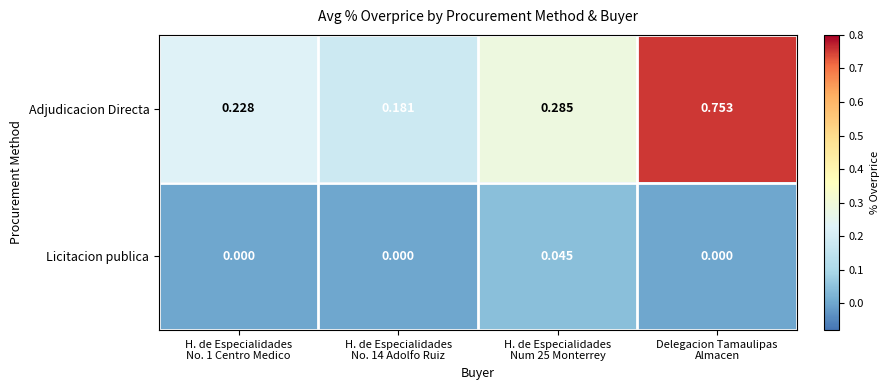

Which series has the largest total across all categories?

Adjudicacion Directa